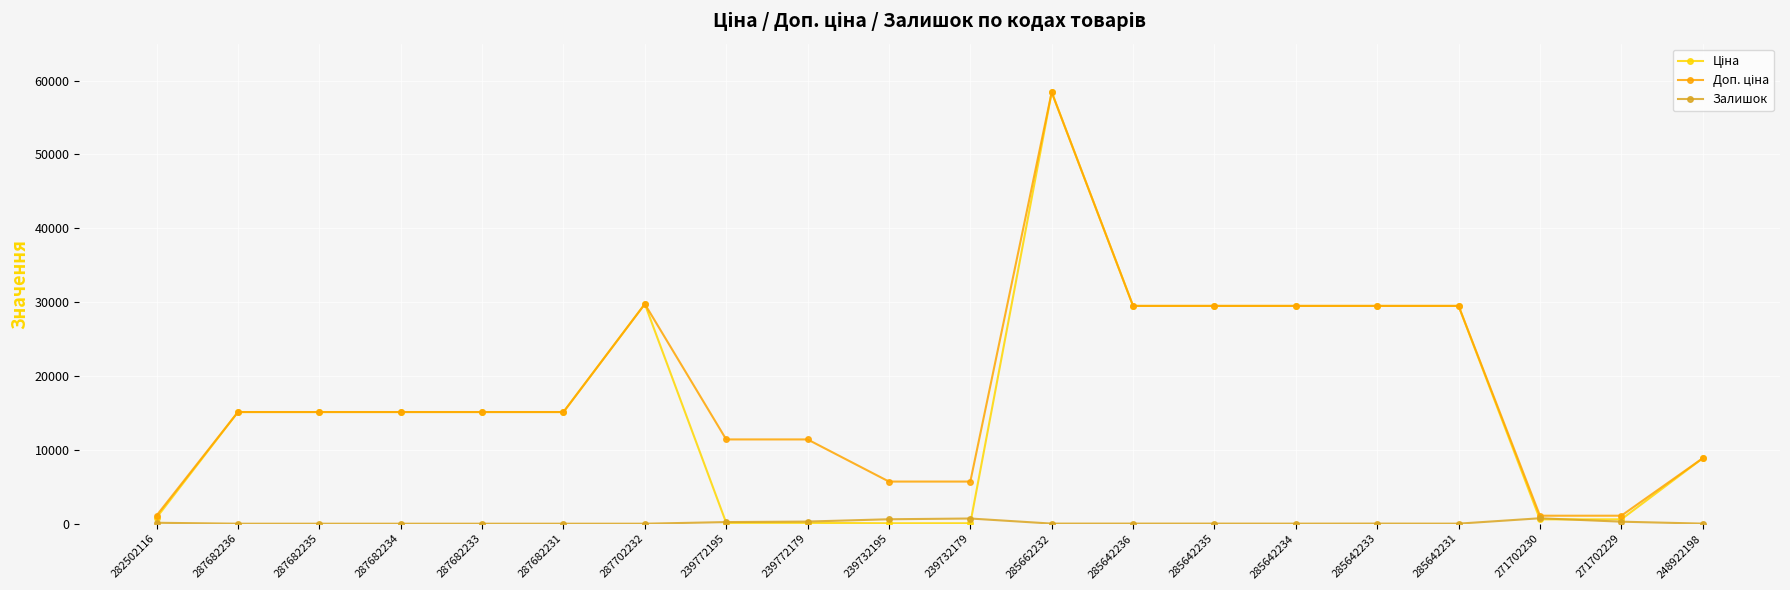

At which category does the chart reach its peak across all series?

285662232